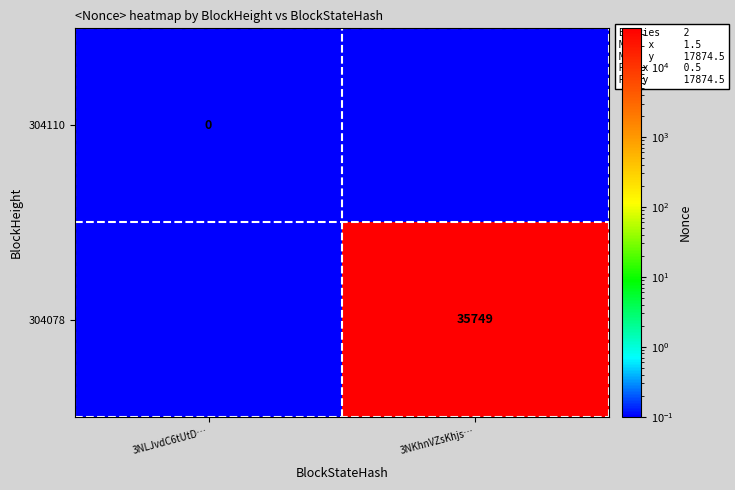

Which series has the widest spread of values?

304078